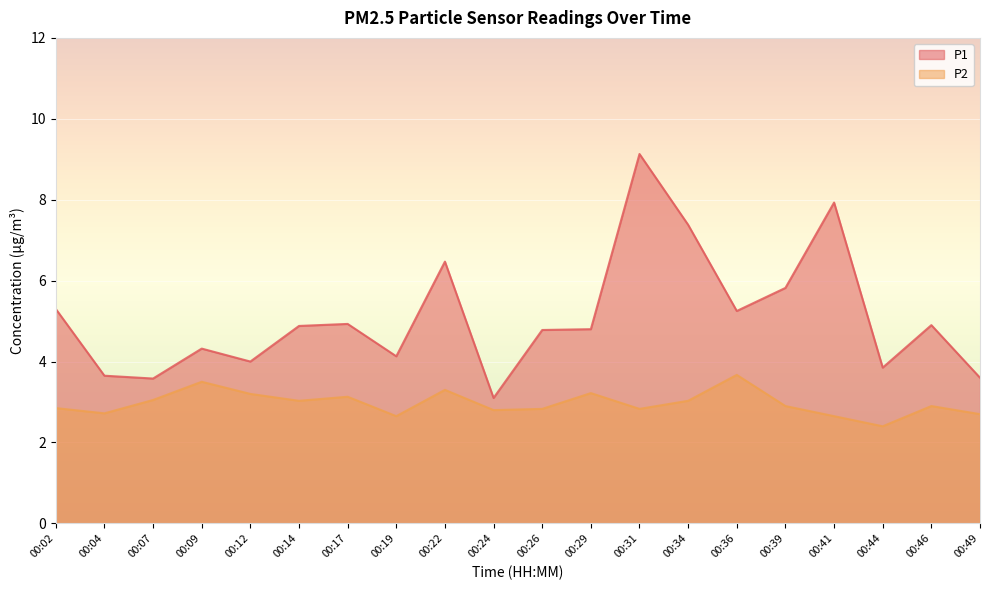

How many lines are shown in the chart?

2